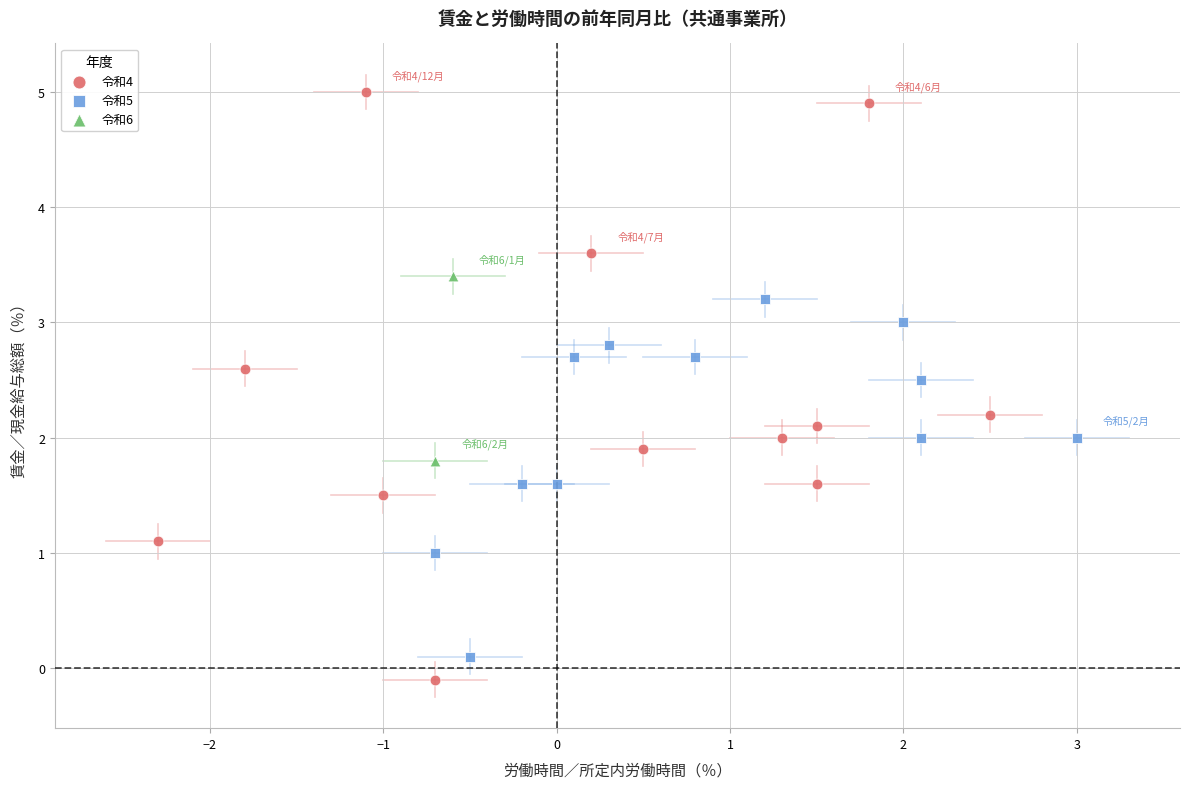

Which series contains the lowest Y value?

令和4